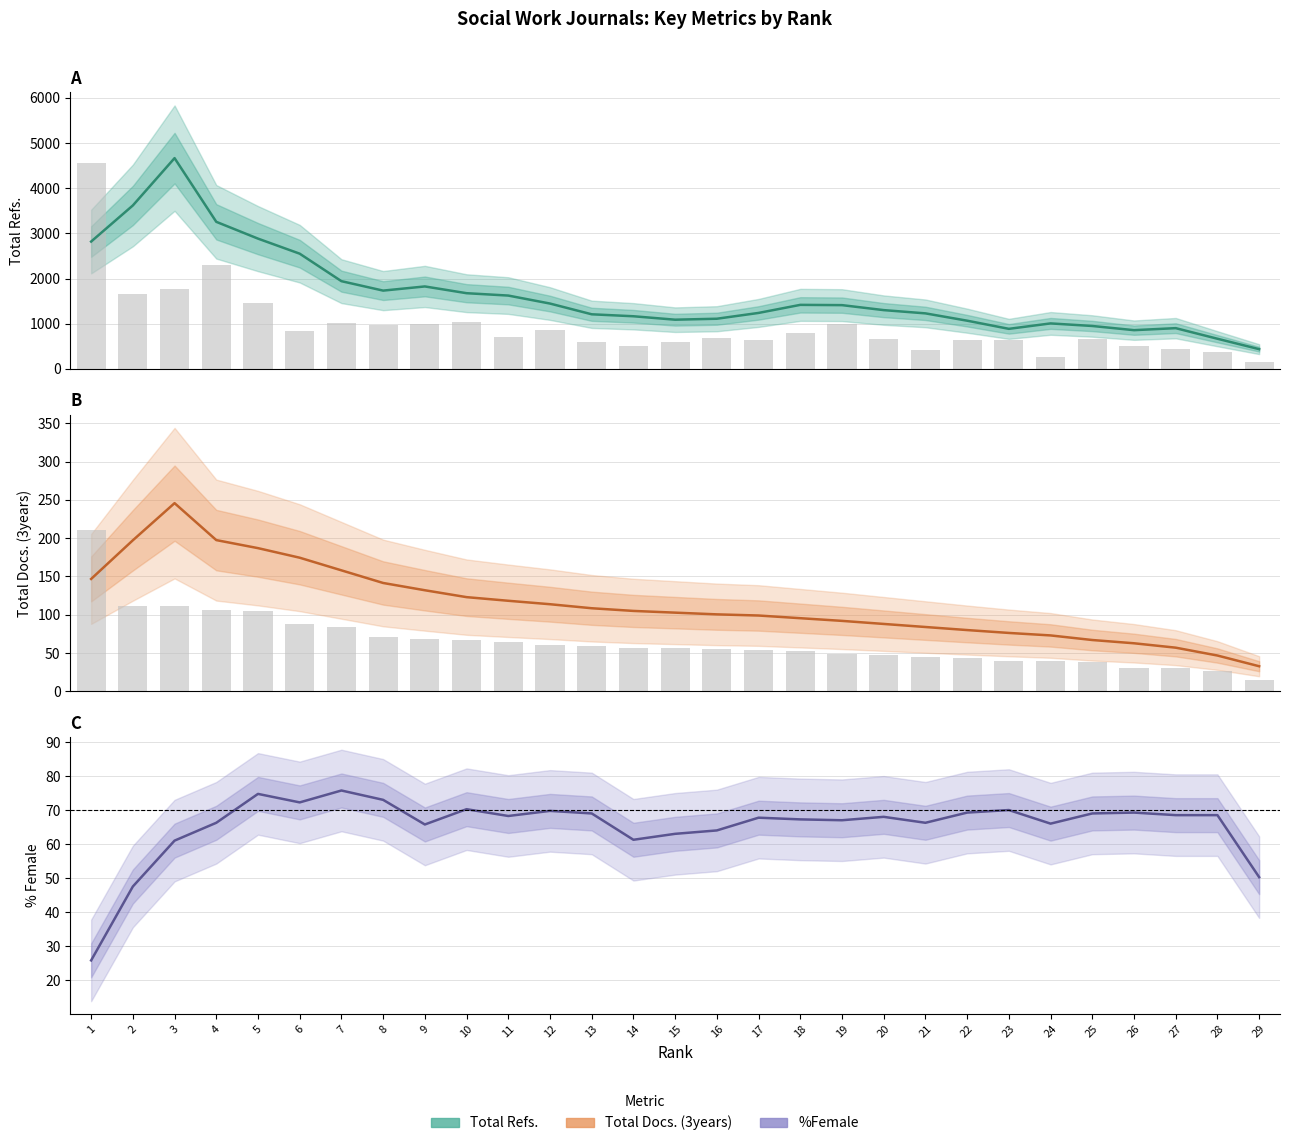

At which label does %Female reach its minimum?

1